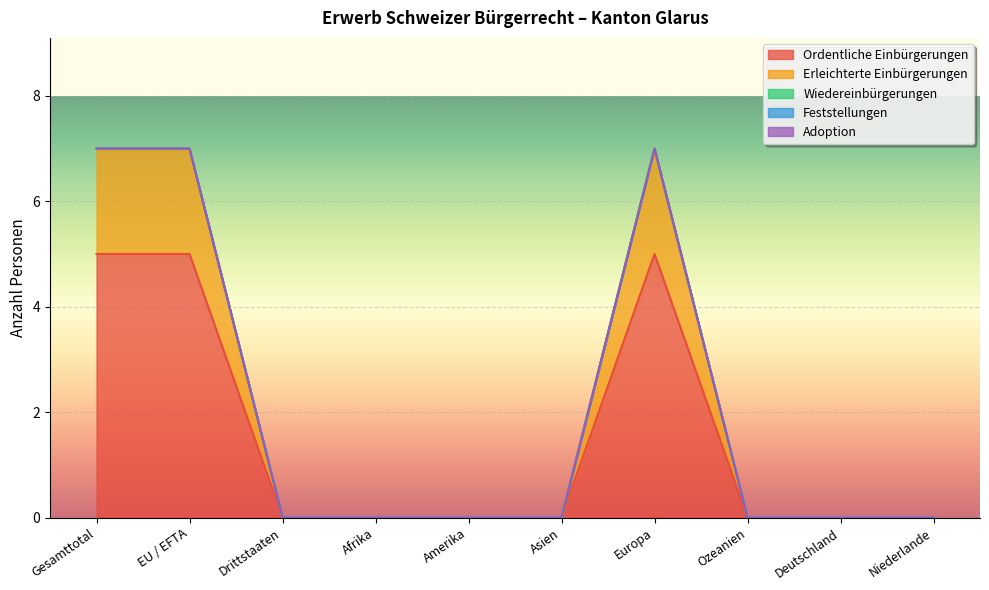

Which series has the largest total across all categories?

Ordentliche Einbürgerungen